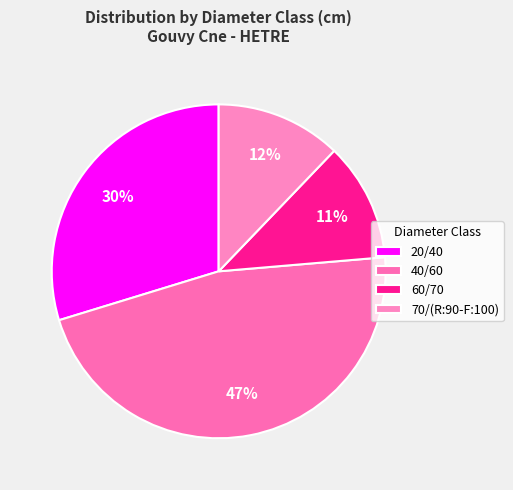

To the nearest percent, what is the combined percentage of 20/40 and 60/70?

41%